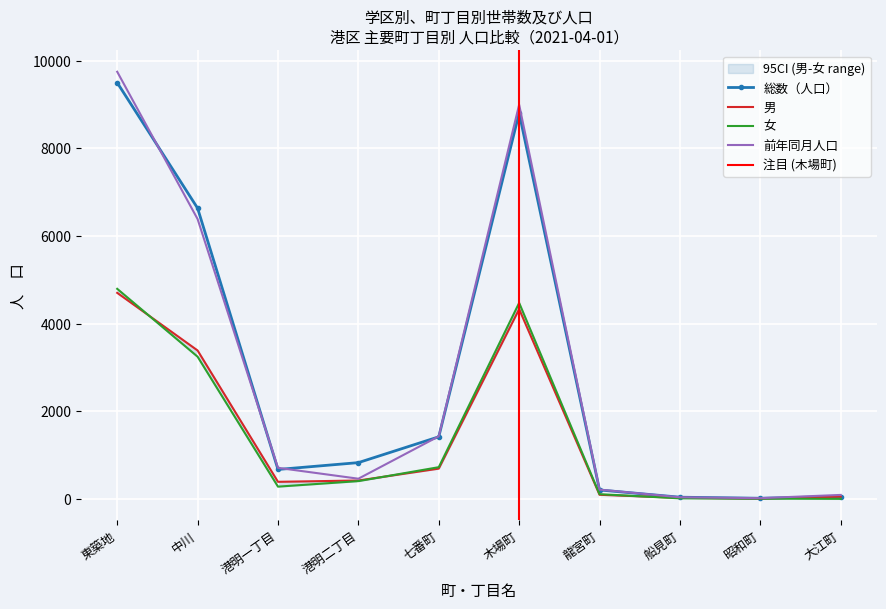

What position from the left is 港明一丁目?

3